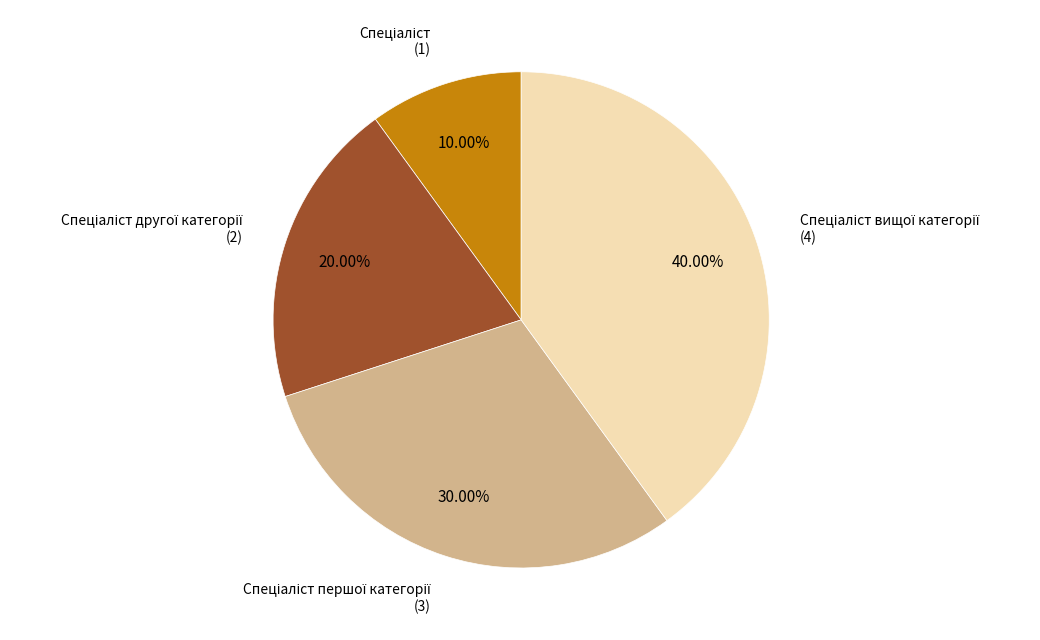

Is there any slice that represents more than half of the pie?

No